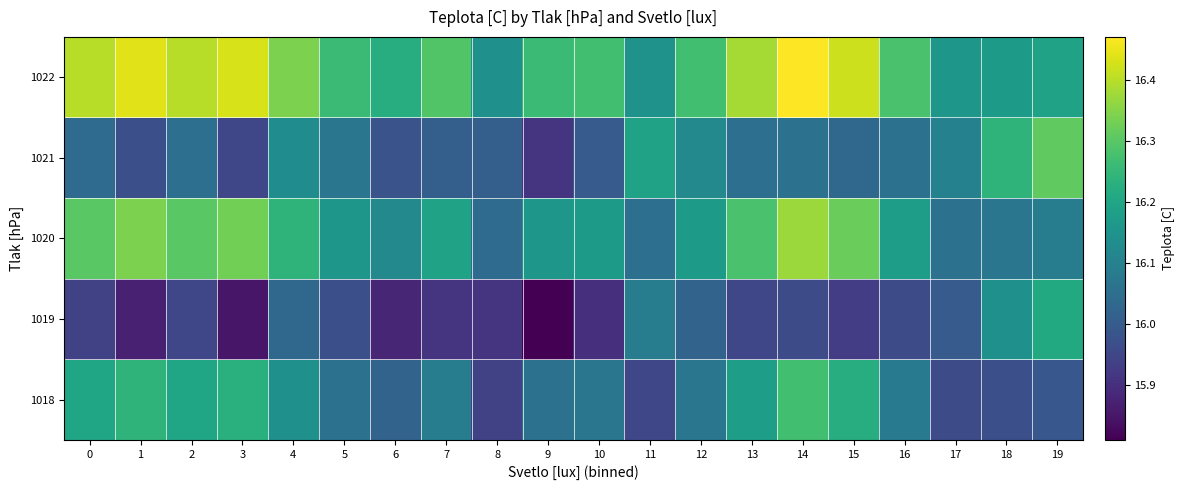

Reading right to left, transcribe all the data shown in this chart.

1018: 19=16.0	18=16.0	17=16.0	16=16.1	15=16.2	14=16.3	13=16.2	12=16.1	11=15.9	10=16.1	9=16.1	8=15.9	7=16.1	6=16.0	5=16.1	4=16.1	3=16.2	2=16.2	1=16.2	0=16.2
1019: 19=16.2	18=16.1	17=16.0	16=16.0	15=15.9	14=16.0	13=16.0	12=16.0	11=16.1	10=15.9	9=15.8	8=15.9	7=15.9	6=15.9	5=16.0	4=16.0	3=15.9	2=16.0	1=15.9	0=15.9
1020: 19=16.1	18=16.1	17=16.1	16=16.2	15=16.3	14=16.4	13=16.3	12=16.2	11=16.1	10=16.2	9=16.2	8=16.0	7=16.2	6=16.1	5=16.2	4=16.2	3=16.3	2=16.3	1=16.3	0=16.3
1021: 19=16.3	18=16.2	17=16.1	16=16.1	15=16.0	14=16.1	13=16.1	12=16.1	11=16.2	10=16.0	9=15.9	8=16.0	7=16.0	6=16.0	5=16.1	4=16.1	3=16.0	2=16.1	1=16.0	0=16.0
1022: 19=16.2	18=16.2	17=16.2	16=16.3	15=16.4	14=16.5	13=16.4	12=16.3	11=16.1	10=16.3	9=16.3	8=16.1	7=16.3	6=16.2	5=16.3	4=16.3	3=16.4	2=16.4	1=16.4	0=16.4